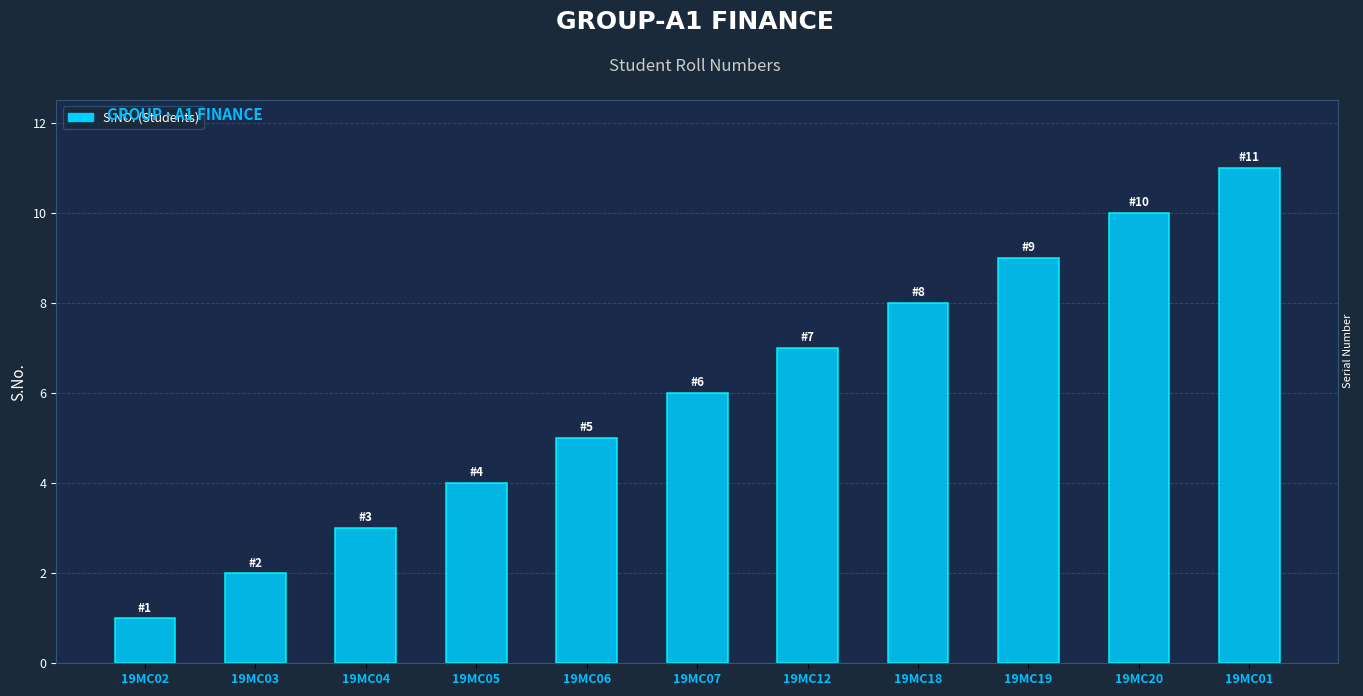

What is the sum of all values?

66